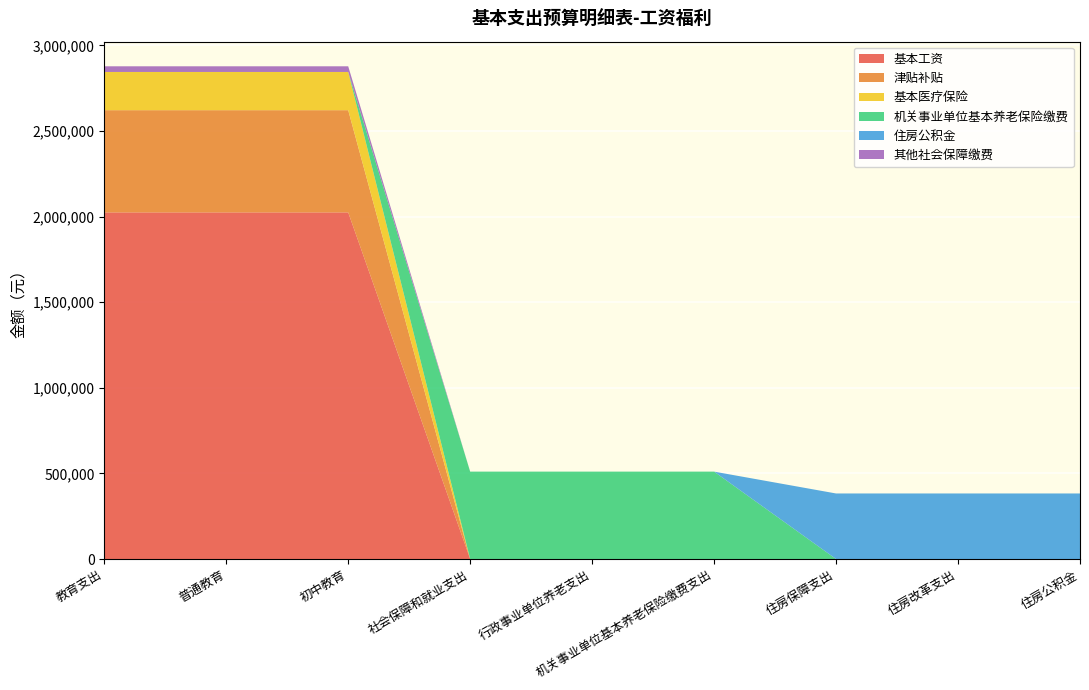

Reading left to right, extract all data points from this chart.

基本工资: 教育支出=2024196.0	普通教育=2024196.0	初中教育=2024196.0	社会保障和就业支出=0.0	行政事业单位养老支出=0.0	机关事业单位基本养老保险缴费支出=0.0	住房保障支出=0.0	住房改革支出=0.0	住房公积金=0.0
津贴补贴: 教育支出=596880.0	普通教育=596880.0	初中教育=596880.0	社会保障和就业支出=0.0	行政事业单位养老支出=0.0	机关事业单位基本养老保险缴费支出=0.0	住房保障支出=0.0	住房改革支出=0.0	住房公积金=0.0
基本医疗保险: 教育支出=223295.5	普通教育=223295.5	初中教育=223295.5	社会保障和就业支出=0.0	行政事业单位养老支出=0.0	机关事业单位基本养老保险缴费支出=0.0	住房保障支出=0.0	住房改革支出=0.0	住房公积金=0.0
机关事业单位基本养老保险缴费: 教育支出=0.0	普通教育=0.0	初中教育=0.0	社会保障和就业支出=510389.8	行政事业单位养老支出=510389.8	机关事业单位基本养老保险缴费支出=510389.8	住房保障支出=0.0	住房改革支出=0.0	住房公积金=0.0
住房公积金: 教育支出=0.0	普通教育=0.0	初中教育=0.0	社会保障和就业支出=0.0	行政事业单位养老支出=0.0	机关事业单位基本养老保险缴费支出=0.0	住房保障支出=382792.3	住房改革支出=382792.3	住房公积金=382792.3
其他社会保障缴费: 教育支出=33016.6	普通教育=33016.6	初中教育=33016.6	社会保障和就业支出=0.0	行政事业单位养老支出=0.0	机关事业单位基本养老保险缴费支出=0.0	住房保障支出=0.0	住房改革支出=0.0	住房公积金=0.0